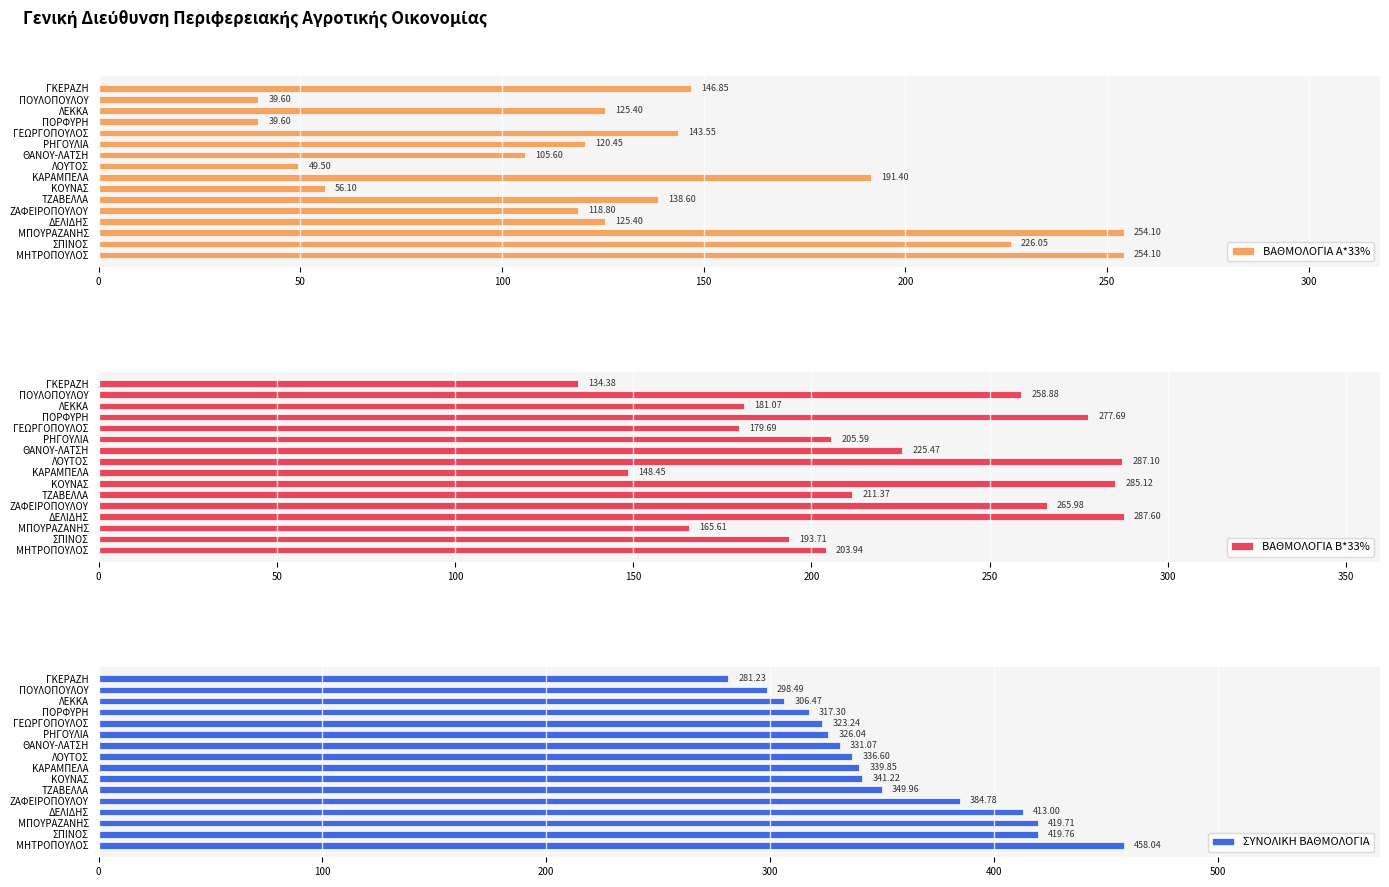

Count the number of categories in the chart.

16